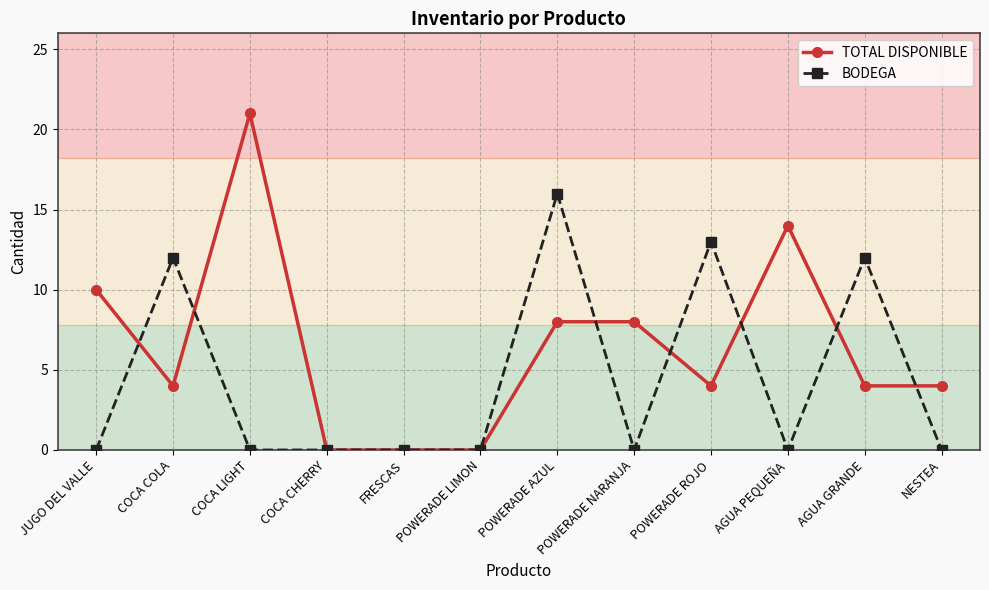

True or false: BODEGA has more than 2 interior local peaks.

True